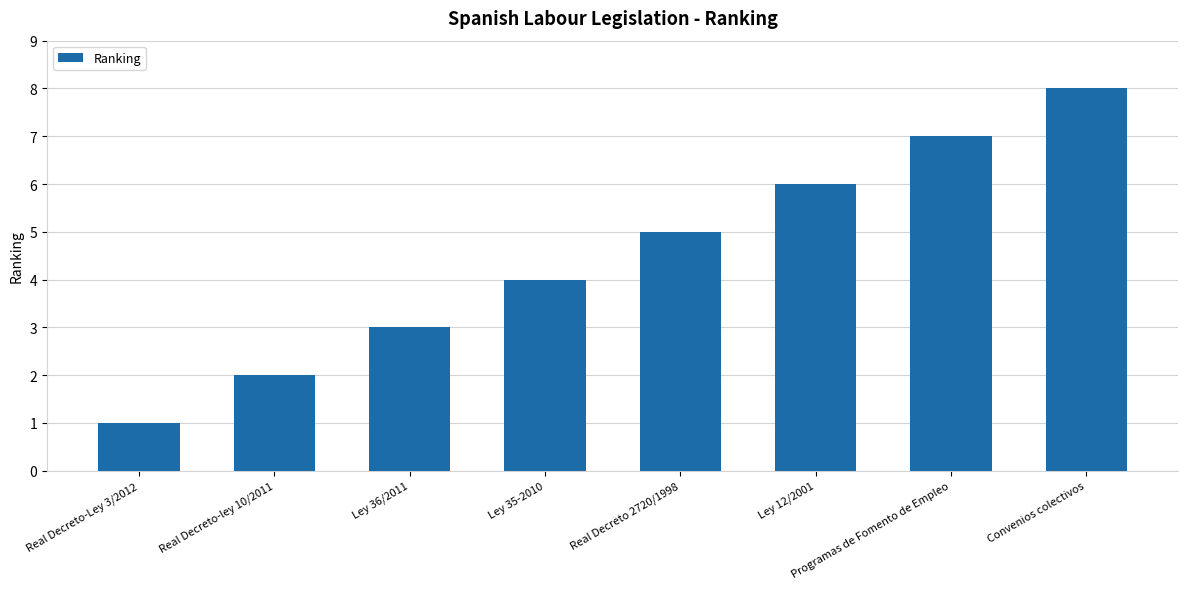

Reading left to right, extract all data points from this chart.

Real Decreto-Ley 3/2012=1	Real Decreto-ley 10/2011=2	Ley 36/2011=3	Ley 35-2010=4	Real Decreto 2720/1998=5	Ley 12/2001=6	Programas de Fomento de Empleo=7	Convenios colectivos=8